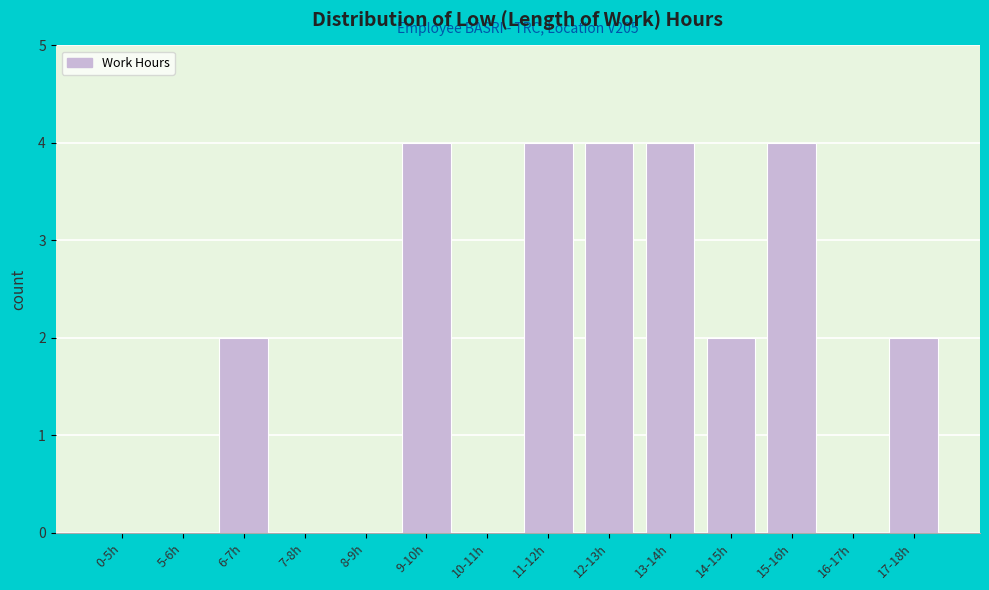

Reading left to right, list all the values displayed in this chart.

0-5h=0	5-6h=0	6-7h=2	7-8h=0	8-9h=0	9-10h=4	10-11h=0	11-12h=4	12-13h=4	13-14h=4	14-15h=2	15-16h=4	16-17h=0	17-18h=2